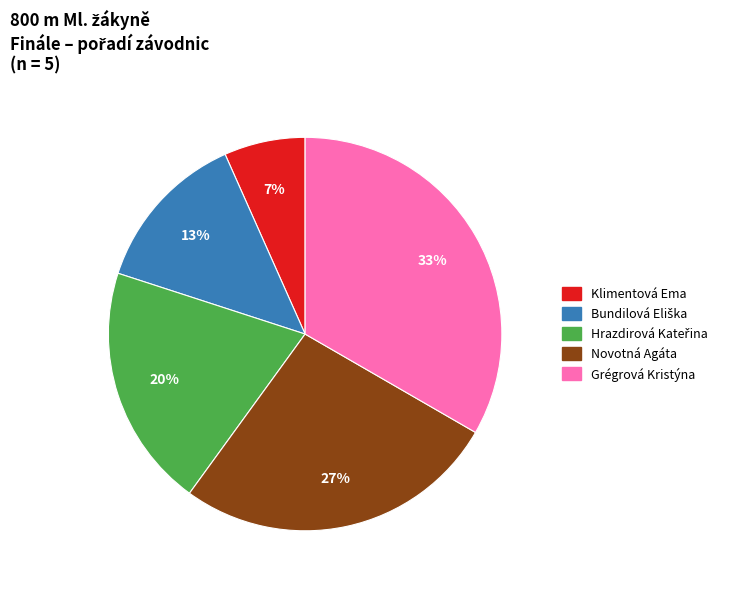

Is there a majority slice in this chart?

No